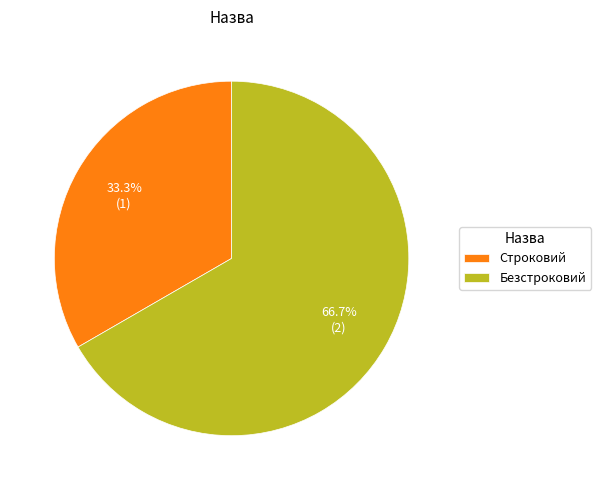

What is the majority slice?

Безстроковий